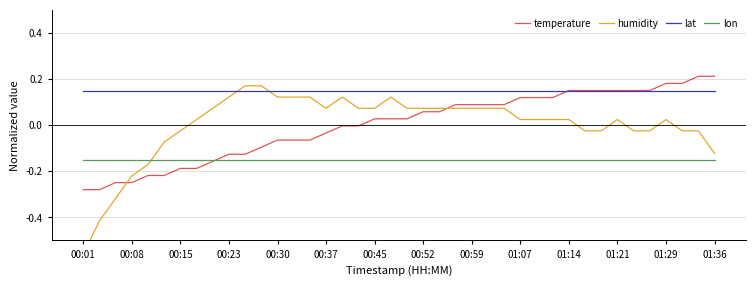

What are all the series names shown in the legend?

temperature, humidity, lat, lon